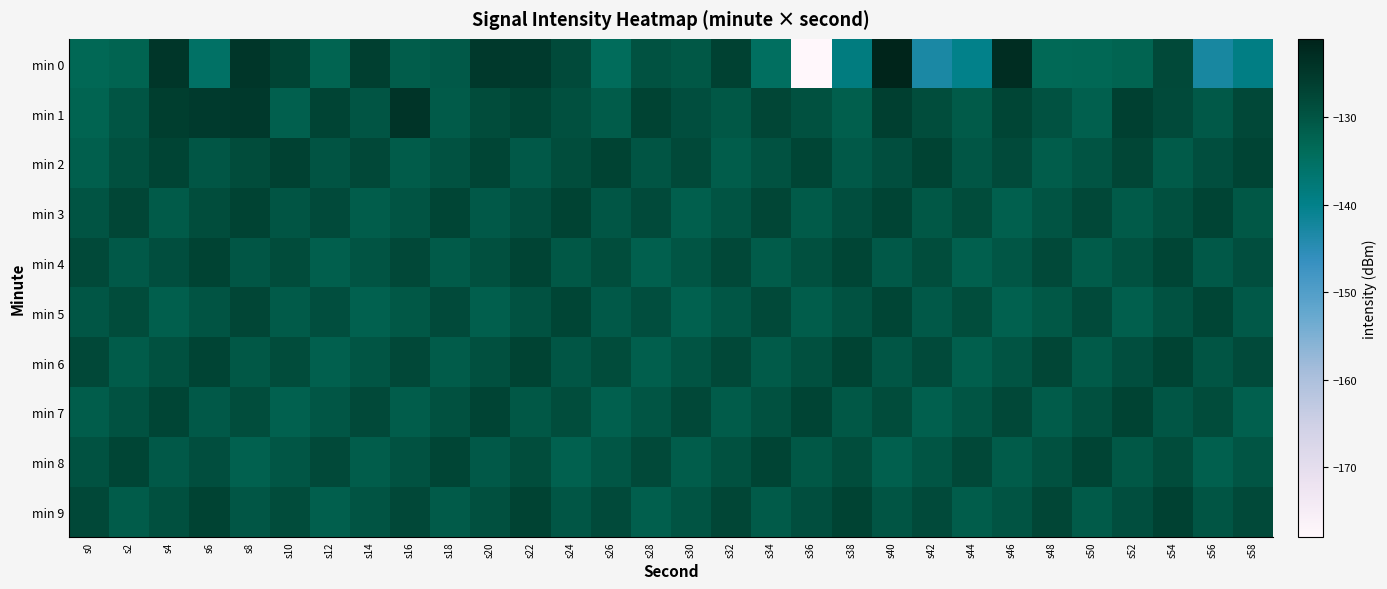

Reading right to left, what are all the values shown in this chart?

min 0: s58=-139.4	s56=-142.6	s54=-127.9	s52=-132.5	s50=-133.2	s48=-133.5	s46=-122.9	s44=-140.1	s42=-143.0	s40=-121.3	s38=-138.6	s36=-178.0	s34=-134.8	s32=-126.7	s30=-130.4	s28=-129.6	s26=-134.0	s24=-128.2	s22=-125.3	s20=-125.0	s18=-130.8	s16=-131.4	s14=-126.1	s12=-132.5	s10=-127.2	s8=-124.6	s6=-135.3	s4=-124.4	s2=-132.4	s0=-133.2
min 1: s58=-127.9	s56=-130.7	s54=-128.3	s52=-126.5	s50=-131.8	s48=-129.6	s46=-127.4	s44=-130.9	s42=-128.7	s40=-126.2	s38=-131.5	s36=-129.3	s34=-127.6	s32=-130.4	s30=-128.9	s28=-126.8	s26=-131.2	s24=-129.1	s22=-127.3	s20=-128.5	s18=-130.8	s16=-124.2	s14=-130.1	s12=-127.2	s10=-131.9	s8=-125.1	s6=-125.5	s4=-126.1	s2=-130.0	s0=-132.4
min 2: s58=-127.1	s56=-128.9	s54=-130.8	s52=-127.5	s50=-129.7	s48=-131.4	s46=-128.3	s44=-130.2	s42=-127.0	s40=-128.8	s38=-130.7	s36=-127.4	s34=-129.6	s32=-131.3	s30=-128.1	s28=-130.0	s26=-126.9	s24=-128.7	s22=-130.6	s20=-127.3	s18=-129.5	s16=-131.1	s14=-127.9	s12=-129.8	s10=-126.7	s8=-128.4	s6=-130.3	s4=-127.1	s2=-129.2	s0=-131.5
min 3: s58=-130.5	s56=-127.2	s54=-129.1	s52=-131.0	s50=-127.7	s48=-129.9	s46=-131.7	s44=-128.5	s42=-130.4	s40=-127.1	s38=-129.0	s36=-130.9	s34=-127.6	s32=-129.8	s30=-131.5	s28=-128.3	s26=-130.2	s24=-126.9	s22=-128.8	s20=-130.7	s18=-127.4	s16=-129.7	s14=-131.4	s12=-128.2	s10=-130.1	s8=-126.8	s6=-128.6	s4=-130.9	s2=-127.5	s0=-129.8
min 4: s58=-128.8	s56=-130.7	s54=-127.4	s52=-129.3	s50=-131.2	s48=-128.0	s46=-130.2	s44=-131.9	s42=-128.7	s40=-130.6	s38=-127.3	s36=-129.2	s34=-131.1	s32=-127.8	s30=-130.1	s28=-131.8	s26=-128.6	s24=-130.5	s22=-127.2	s20=-129.1	s18=-131.0	s16=-127.7	s14=-129.9	s12=-131.6	s10=-128.4	s8=-130.3	s6=-127.0	s4=-128.8	s2=-130.7	s0=-128.1
min 5: s58=-130.7	s56=-127.4	s54=-129.6	s52=-131.5	s50=-128.2	s48=-130.4	s46=-132.1	s44=-128.7	s42=-130.6	s40=-127.3	s38=-129.5	s36=-131.4	s34=-128.1	s32=-130.3	s30=-132.0	s28=-128.8	s26=-130.7	s24=-127.4	s22=-129.6	s20=-131.5	s18=-128.2	s16=-130.4	s14=-132.1	s12=-128.9	s10=-130.8	s8=-127.5	s6=-129.7	s4=-131.6	s2=-128.4	s0=-130.3
min 6: s58=-128.2	s56=-130.1	s54=-126.8	s52=-129.0	s50=-130.9	s48=-127.6	s46=-129.8	s44=-131.5	s42=-128.3	s40=-130.2	s38=-126.9	s36=-129.1	s34=-131.0	s32=-127.7	s30=-129.9	s28=-131.6	s26=-128.4	s24=-130.3	s22=-127.0	s20=-129.2	s18=-131.1	s16=-127.8	s14=-130.0	s12=-131.7	s10=-128.5	s8=-130.4	s6=-127.1	s4=-129.3	s2=-131.2	s0=-127.9
min 7: s58=-131.7	s56=-128.4	s54=-130.3	s52=-127.0	s50=-129.2	s48=-131.1	s46=-127.8	s44=-130.0	s42=-131.8	s40=-128.5	s38=-130.4	s36=-127.1	s34=-129.3	s32=-131.2	s30=-127.9	s28=-130.1	s26=-131.9	s24=-128.6	s22=-130.5	s20=-127.2	s18=-129.4	s16=-131.3	s14=-128.0	s12=-130.2	s10=-132.0	s8=-128.7	s6=-130.6	s4=-127.3	s2=-129.5	s0=-131.4
min 8: s58=-130.0	s56=-131.8	s54=-128.5	s52=-130.4	s50=-127.1	s48=-129.3	s46=-131.2	s44=-127.9	s42=-130.1	s40=-131.9	s38=-128.6	s36=-130.5	s34=-127.2	s32=-129.4	s30=-131.3	s28=-128.0	s26=-130.2	s24=-132.0	s22=-128.7	s20=-130.6	s18=-127.3	s16=-129.5	s14=-131.4	s12=-128.1	s10=-130.3	s8=-132.1	s6=-128.8	s4=-130.7	s2=-127.4	s0=-129.6
min 9: s58=-128.1	s56=-130.0	s54=-126.7	s52=-128.9	s50=-130.8	s48=-127.5	s46=-129.7	s44=-131.4	s42=-128.2	s40=-130.1	s38=-126.8	s36=-129.0	s34=-130.9	s32=-127.6	s30=-129.8	s28=-131.5	s26=-128.3	s24=-130.2	s22=-126.9	s20=-129.1	s18=-131.0	s16=-127.7	s14=-129.9	s12=-131.6	s10=-128.4	s8=-130.3	s6=-127.0	s4=-129.2	s2=-131.1	s0=-127.8